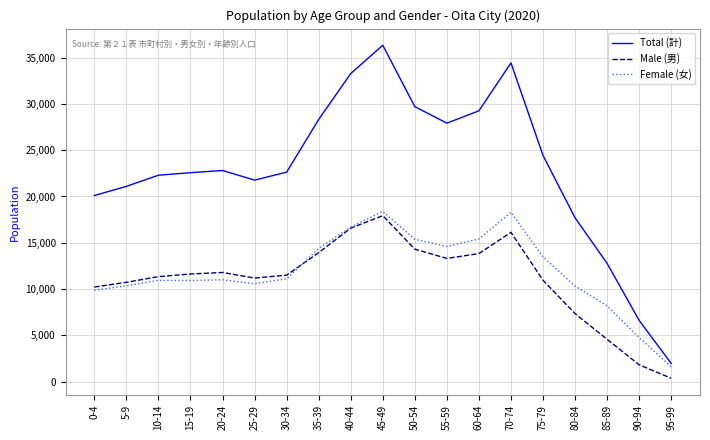

Which series has the widest spread of values?

Total (計)